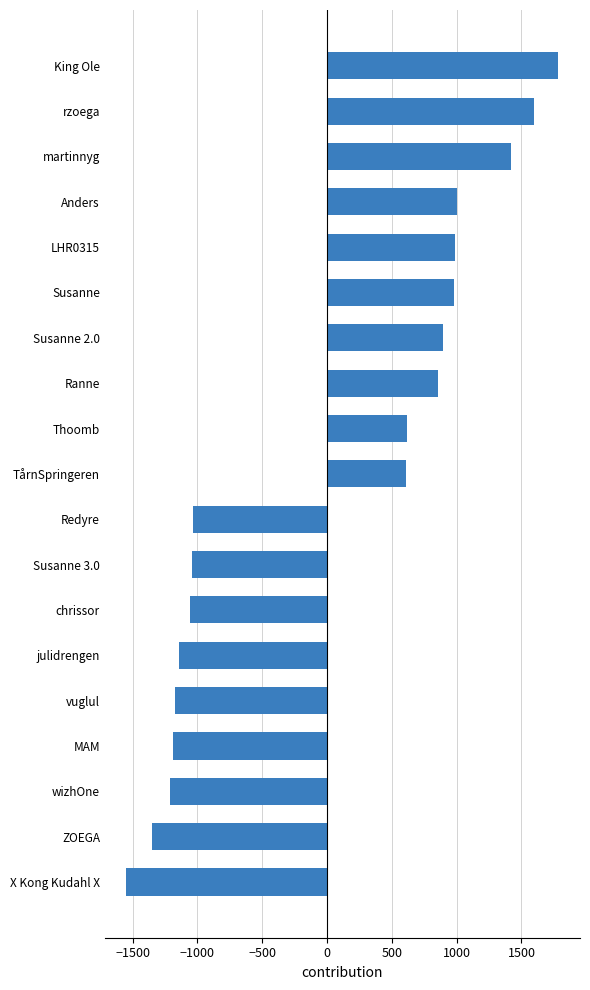

What is the ratio of the value at Ranne to the value at Susanne 2.0?

1.0